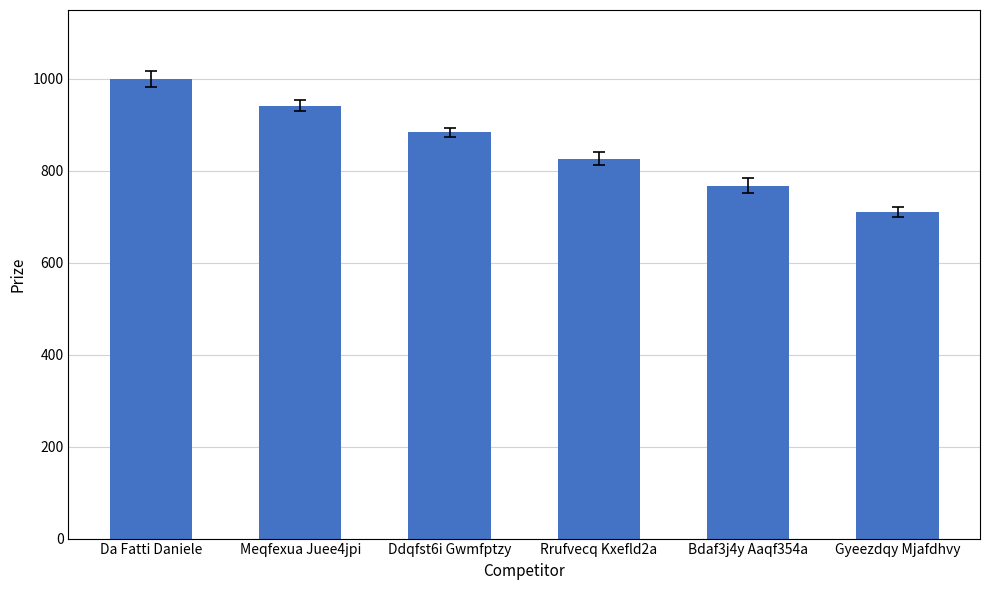

List the labels in order of value, largest first.

Da Fatti Daniele, Meqfexua Juee4jpi, Ddqfst6i Gwmfptzy, Rrufvecq Kxefld2a, Bdaf3j4y Aaqf354a, Gyeezdqy Mjafdhvy